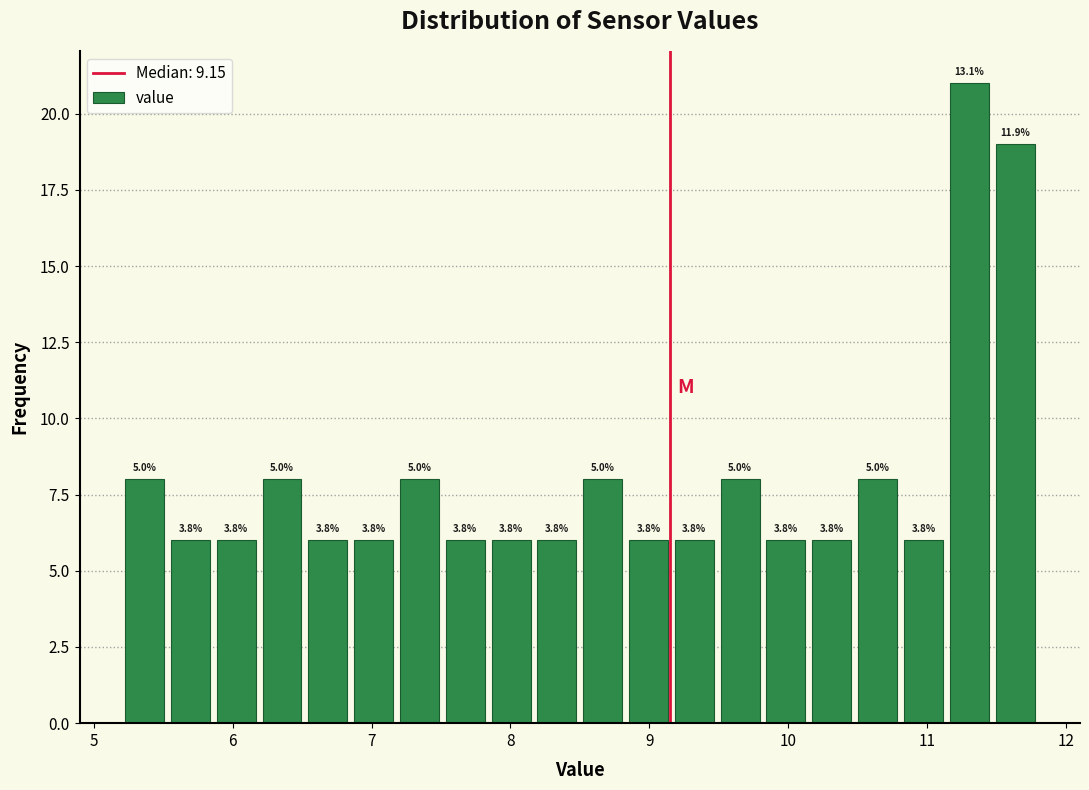

Read against the x-axis, roughly where is the centre of the tallest bar?

11.3